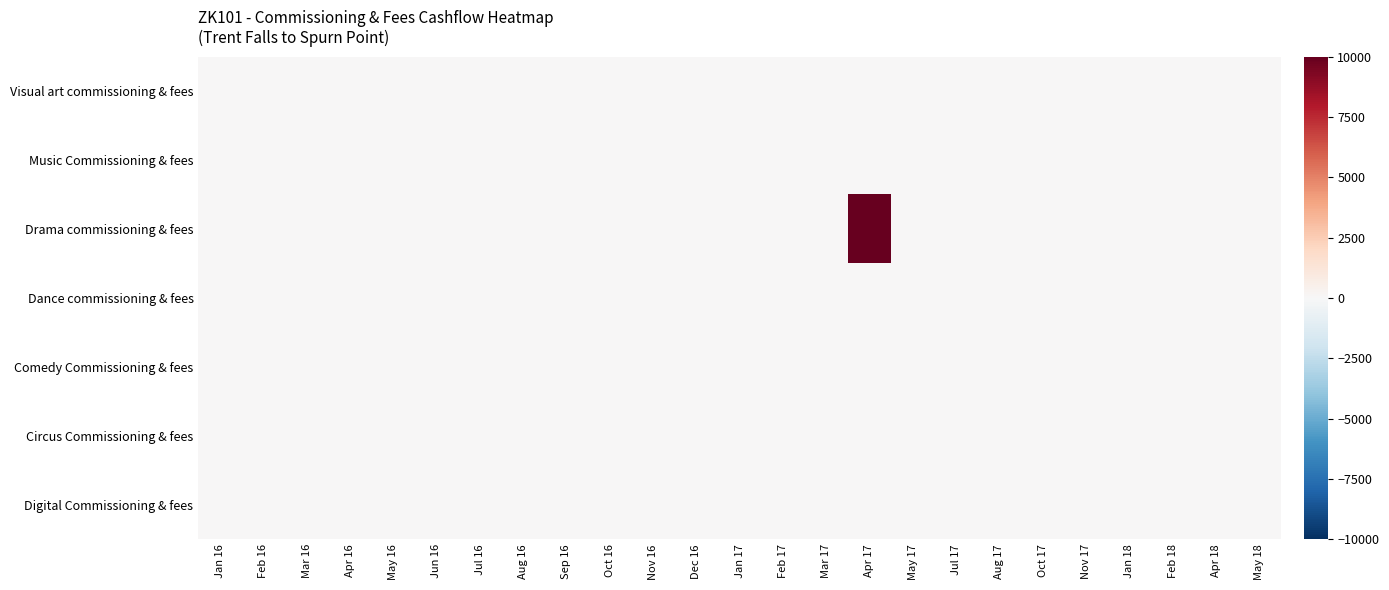

List the series in order of their peak value, highest first.

Drama commissioning & fees, Visual art commissioning & fees, Music Commissioning & fees, Dance commissioning & fees, Comedy Commissioning & fees, Circus Commissioning & fees, Digital Commissioning & fees